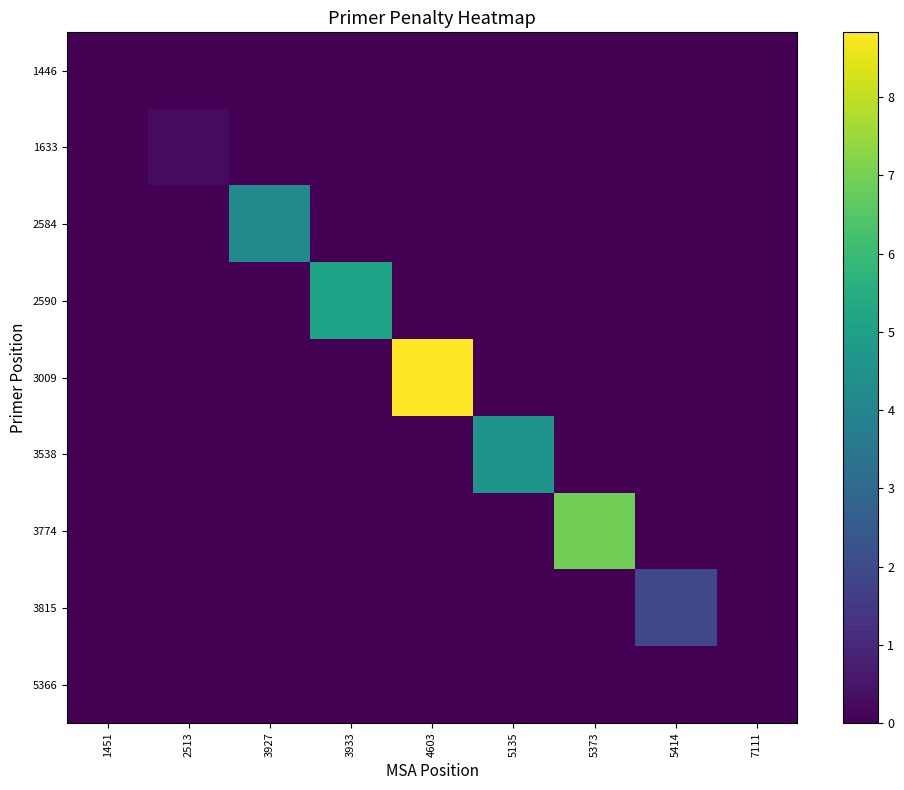

Reading left to right, what are all the values shown in this chart?

1446: 1451=0.0	2513=0.0	3927=0.0	3933=0.0	4603=0.0	5135=0.0	5373=0.0	5414=0.0	7111=0.0
1633: 1451=0.0	2513=0.2	3927=0.0	3933=0.0	4603=0.0	5135=0.0	5373=0.0	5414=0.0	7111=0.0
2584: 1451=0.0	2513=0.0	3927=4.2	3933=0.0	4603=0.0	5135=0.0	5373=0.0	5414=0.0	7111=0.0
2590: 1451=0.0	2513=0.0	3927=0.0	3933=5.1	4603=0.0	5135=0.0	5373=0.0	5414=0.0	7111=0.0
3009: 1451=0.0	2513=0.0	3927=0.0	3933=0.0	4603=8.8	5135=0.0	5373=0.0	5414=0.0	7111=0.0
3538: 1451=0.0	2513=0.0	3927=0.0	3933=0.0	4603=0.0	5135=4.6	5373=0.0	5414=0.0	7111=0.0
3774: 1451=0.0	2513=0.0	3927=0.0	3933=0.0	4603=0.0	5135=0.0	5373=6.9	5414=0.0	7111=0.0
3815: 1451=0.0	2513=0.0	3927=0.0	3933=0.0	4603=0.0	5135=0.0	5373=0.0	5414=1.9	7111=0.0
5366: 1451=0.0	2513=0.0	3927=0.0	3933=0.0	4603=0.0	5135=0.0	5373=0.0	5414=0.0	7111=0.0